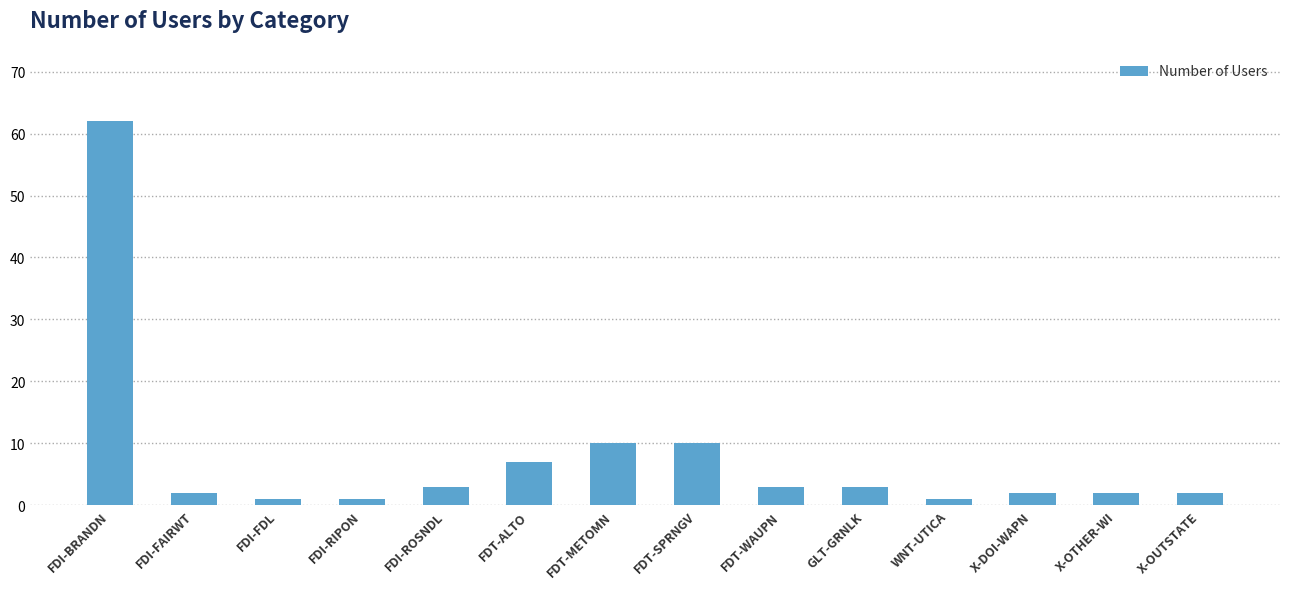

Between FDT-ALTO and WNT-UTICA, which is larger?

FDT-ALTO